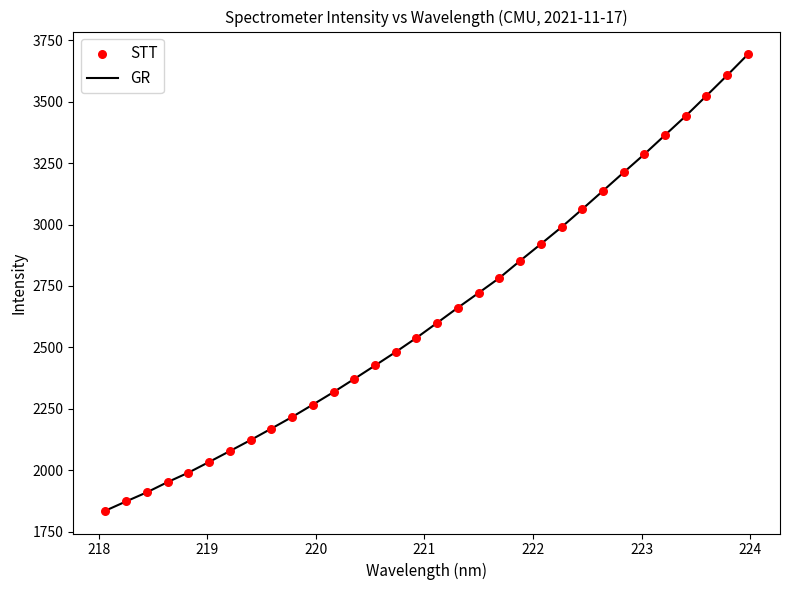

What is the minimum value shown in the chart?

1835.8